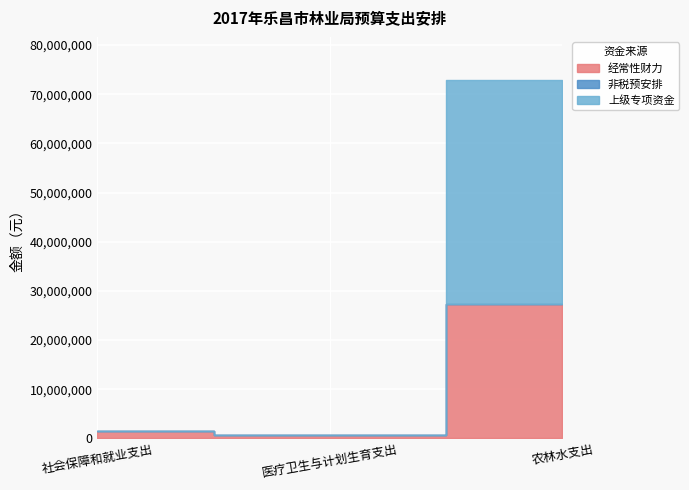

Which category has the lowest value in the 一般公共预算小计 series?

医疗卫生与计划生育支出